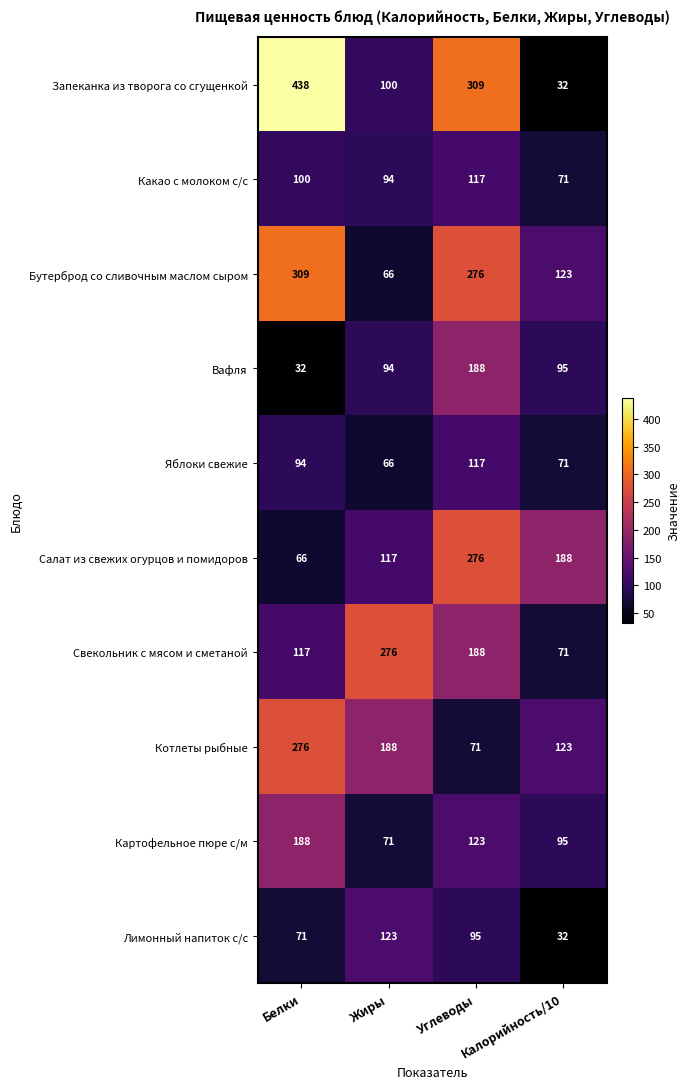

Which series has the largest range (max minus min)?

Запеканка из творога со сгущенкой